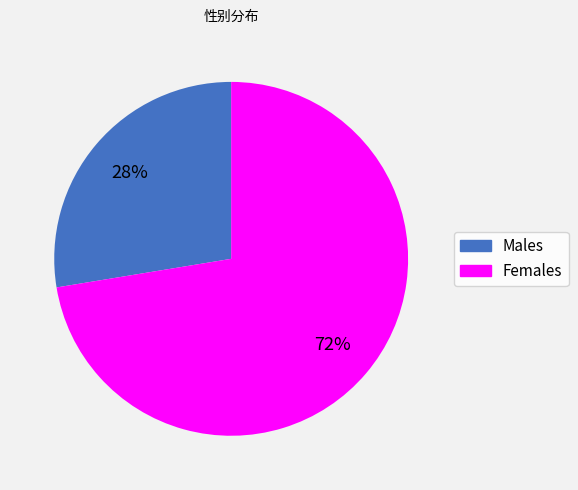

To the nearest percent, what percentage of the pie is Males?

28%